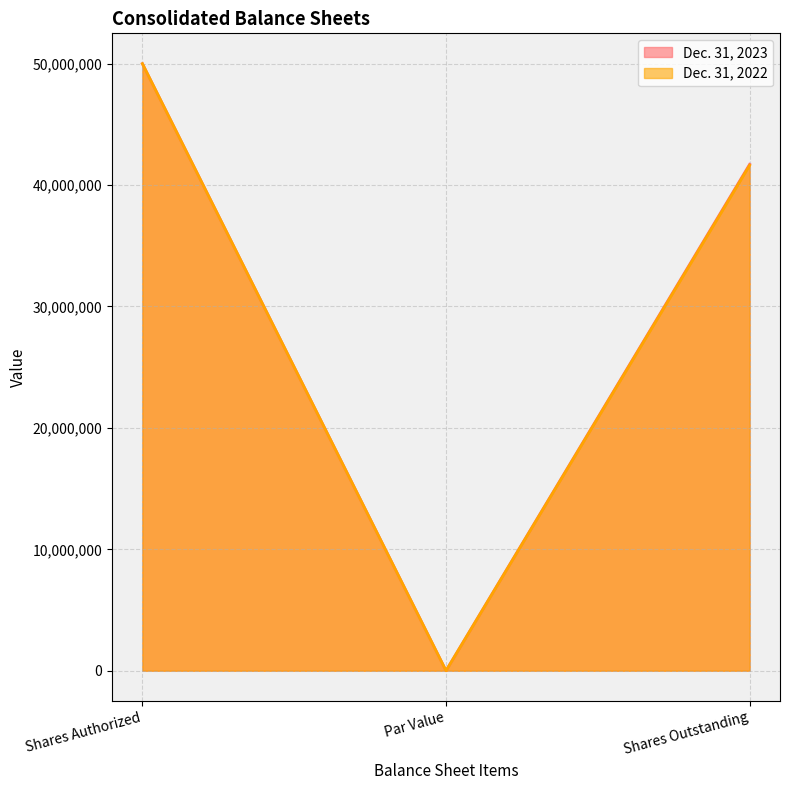

Count the number of data series in this chart.

2